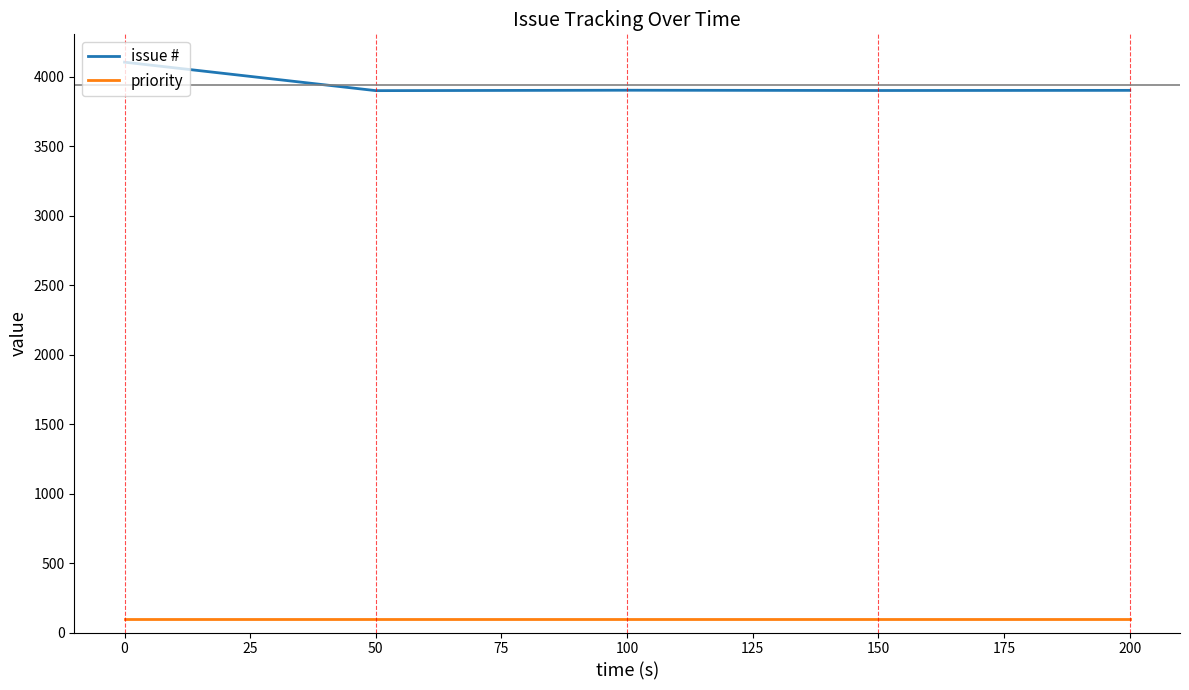

True or false: priority and issue # intersect in this chart.

False